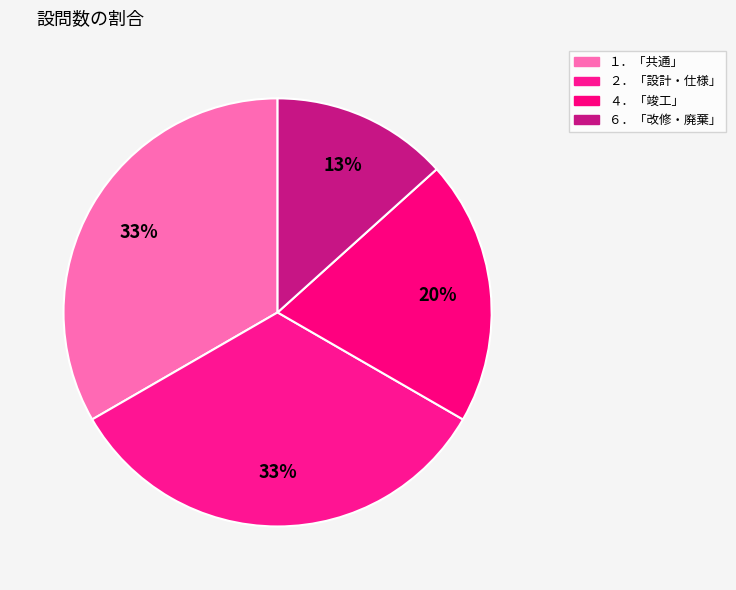

To the nearest percent, what is the combined percentage of ４．「竣工」 and ２．「設計・仕様」?

53%